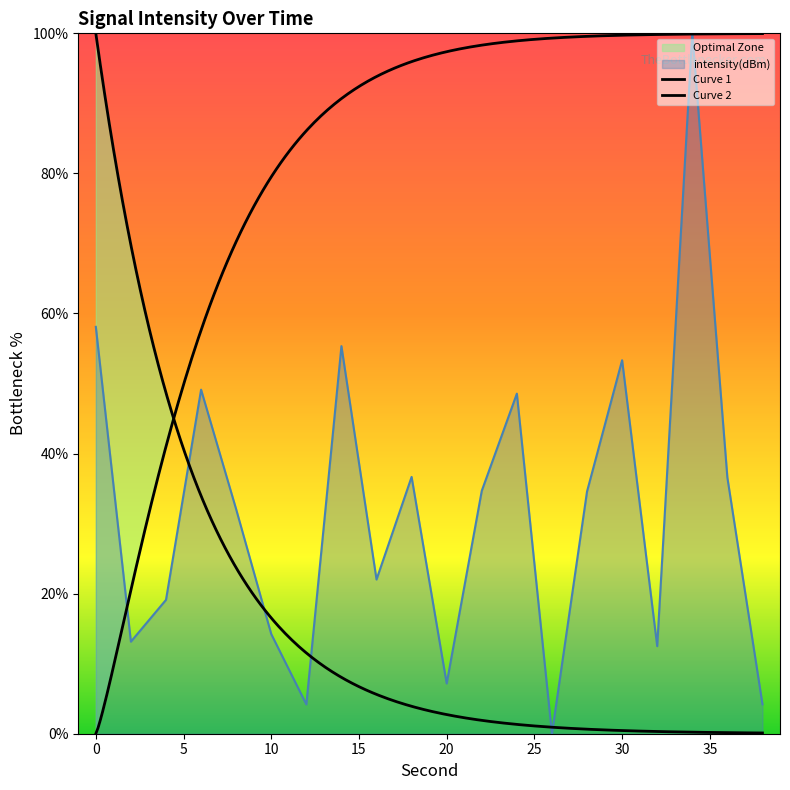

Reading left to right, transcribe all the data shown in this chart.

0=58.1	2=13.1	4=19.1	6=49.1	8=32.0	10=14.2	12=4.2	14=55.3	16=22.0	18=36.7	20=7.2	22=34.7	24=48.6	26=0.0	28=34.6	30=53.3	32=12.5	34=100.0	36=36.6	38=4.2